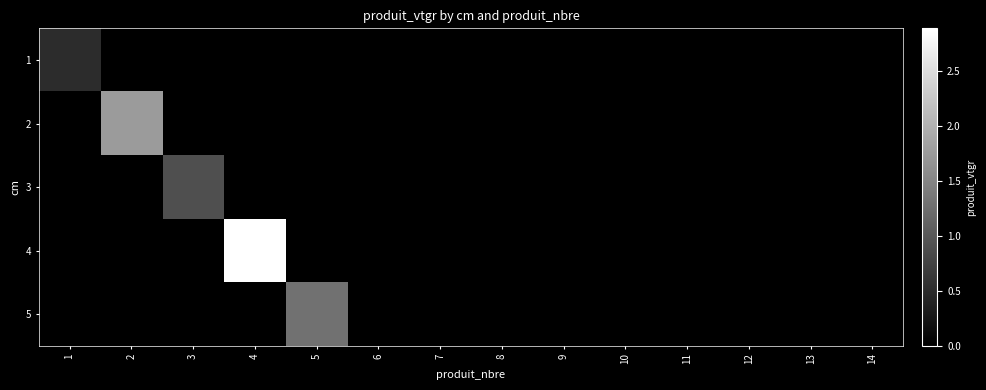

Reading left to right, what are all the values shown in this chart?

1: 1=0.5	2=0.0	3=0.0	4=0.0	5=0.0	6=0.0	7=0.0	8=0.0	9=0.0	10=0.0	11=0.0	12=0.0	13=0.0	14=0.0
2: 1=0.0	2=1.8	3=0.0	4=0.0	5=0.0	6=0.0	7=0.0	8=0.0	9=0.0	10=0.0	11=0.0	12=0.0	13=0.0	14=0.0
3: 1=0.0	2=0.0	3=0.9	4=0.0	5=0.0	6=0.0	7=0.0	8=0.0	9=0.0	10=0.0	11=0.0	12=0.0	13=0.0	14=0.0
4: 1=0.0	2=0.0	3=0.0	4=2.9	5=0.0	6=0.0	7=0.0	8=0.0	9=0.0	10=0.0	11=0.0	12=0.0	13=0.0	14=0.0
5: 1=0.0	2=0.0	3=0.0	4=0.0	5=1.3	6=0.0	7=0.0	8=0.0	9=0.0	10=0.0	11=0.0	12=0.0	13=0.0	14=0.0